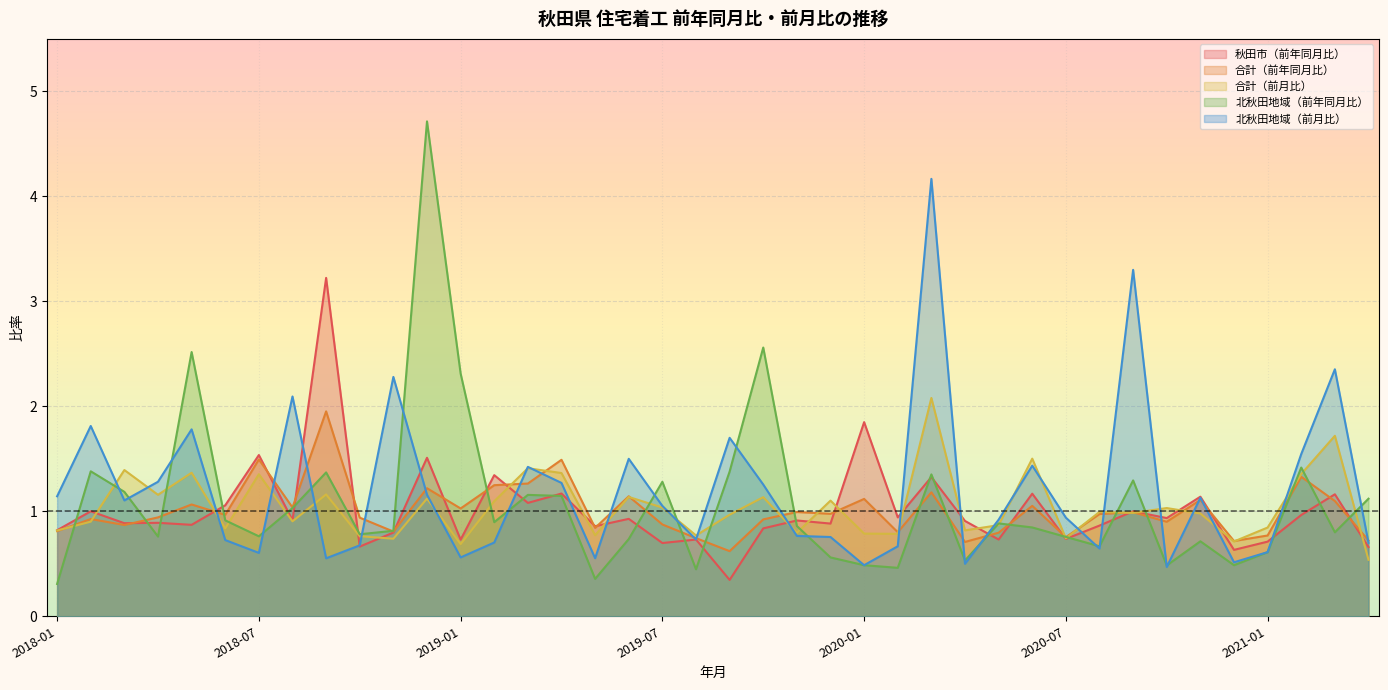

Where is the first local minimum for 合計（前月比）?

2018-04